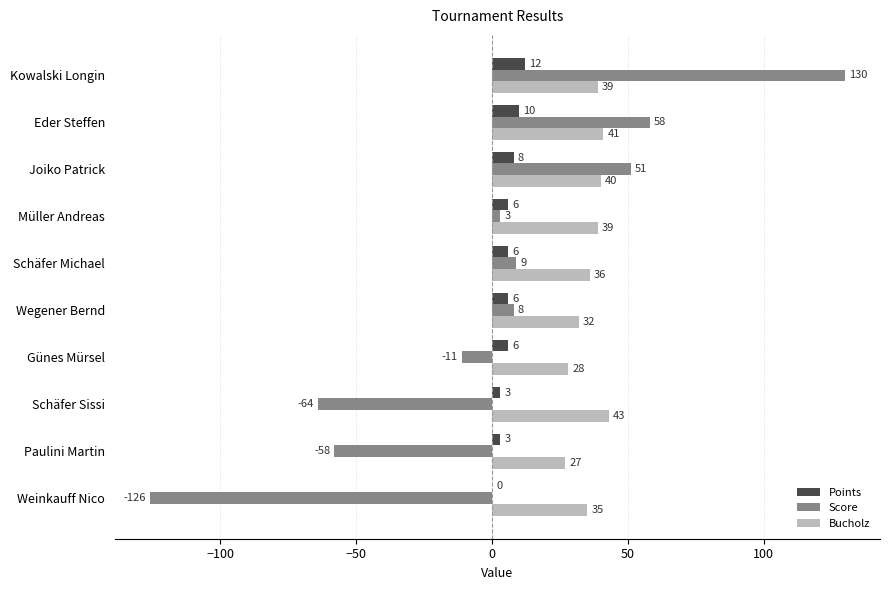

What is the total value across all series at Weinkauff Nico?

-91